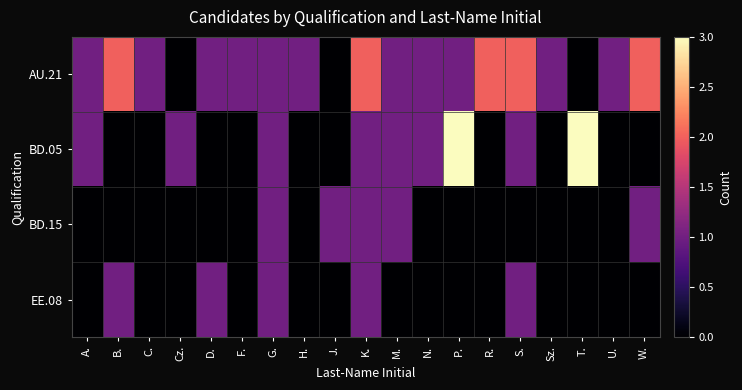

What is the difference between the highest and lowest values at T.?

3